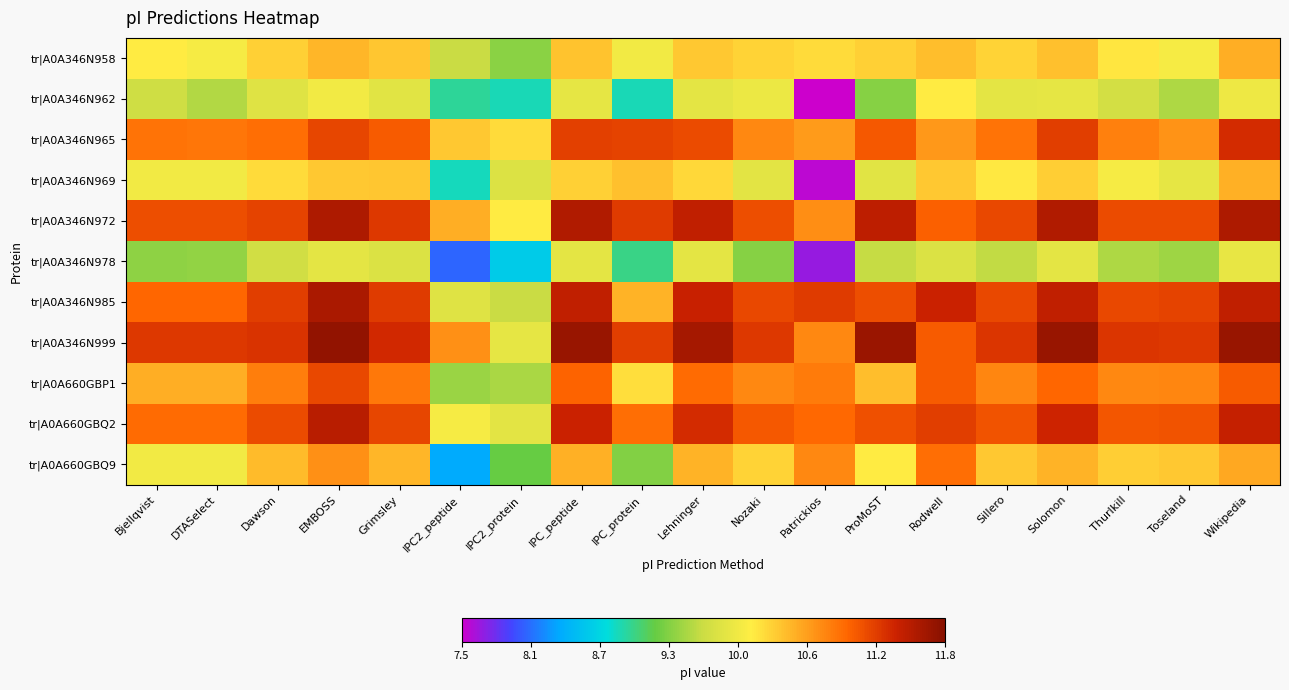

Which has a higher value, Lehninger or Solomon?

Solomon